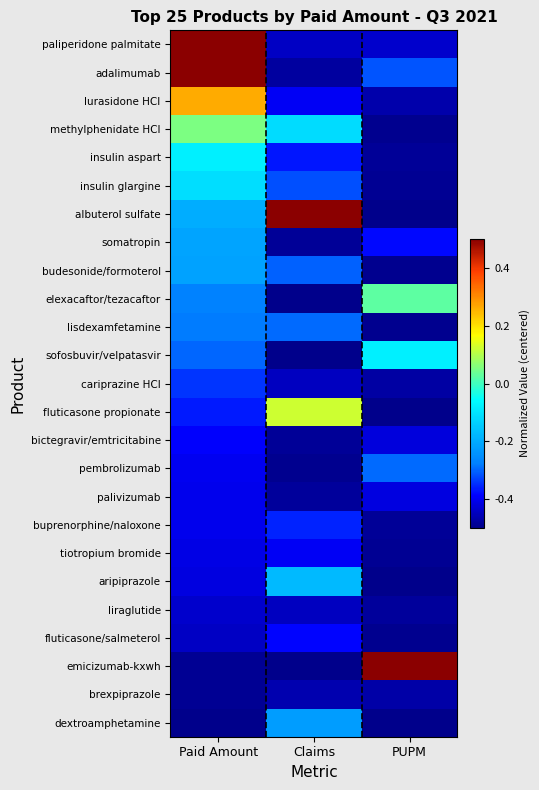

Which has a higher value, Paid Amount or Claims?

Paid Amount